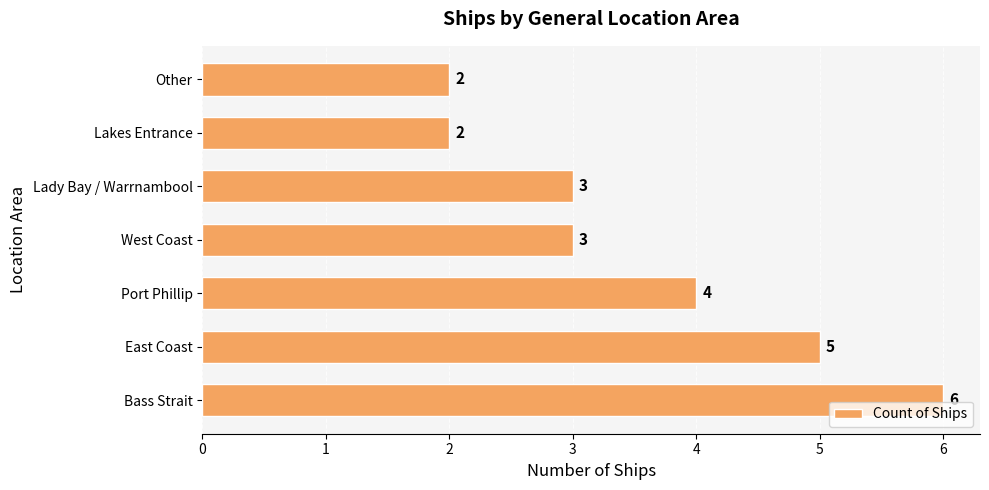

What is the sum of all values?

25